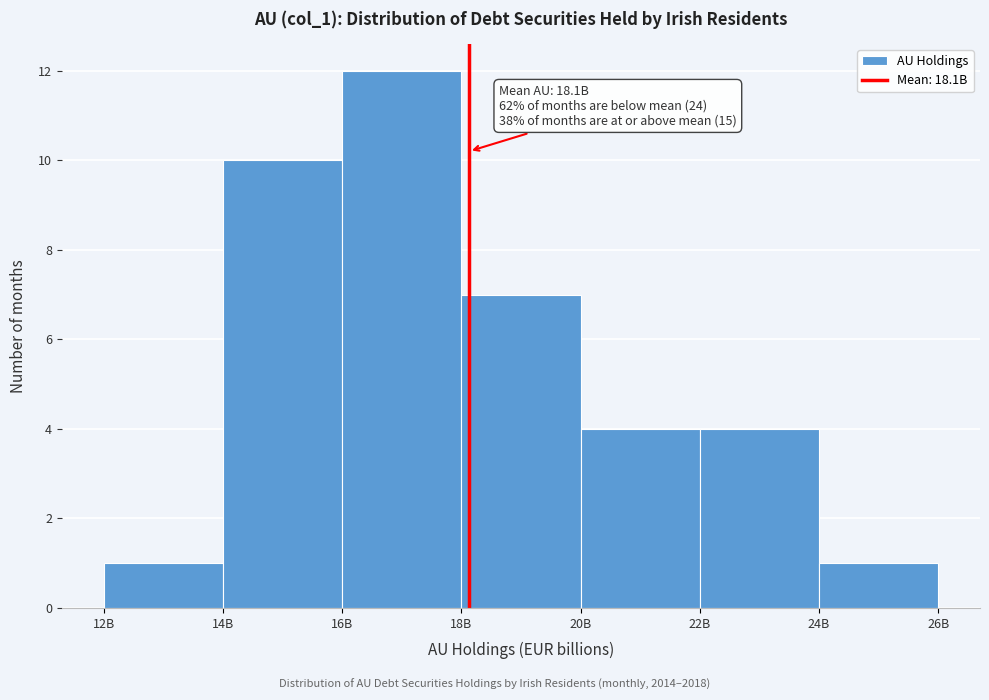

Reading right to left, list all the values displayed in this chart.

24B=1	22B=4	20B=4	18B=7	16B=12	14B=10	12B=1